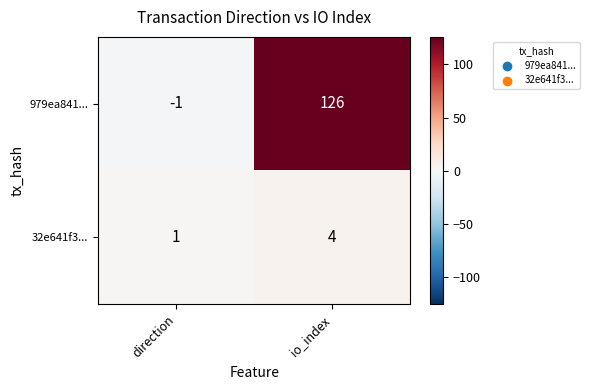

What is the difference between the maximum and minimum values in the 979ea841... series?

127